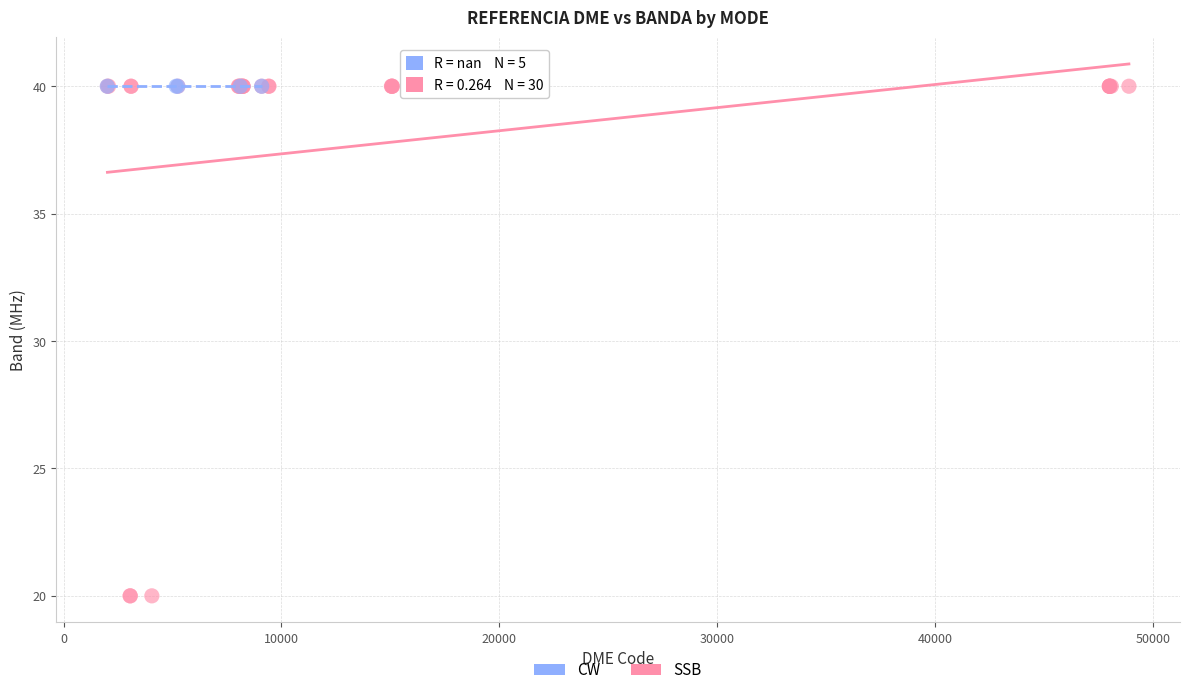

Which series contains the lowest Y value?

SSB